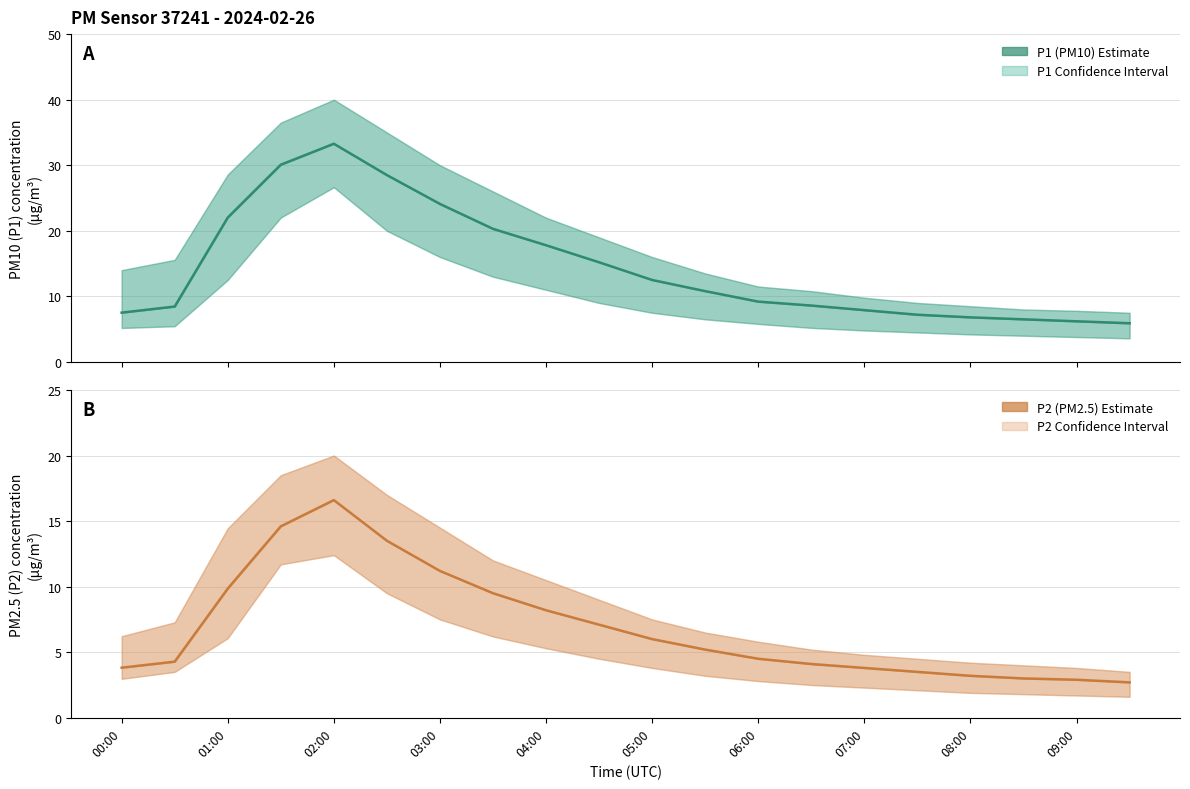

The value of P2 (PM2.5) estimate at 00:00 is 5.0. True or false?

False